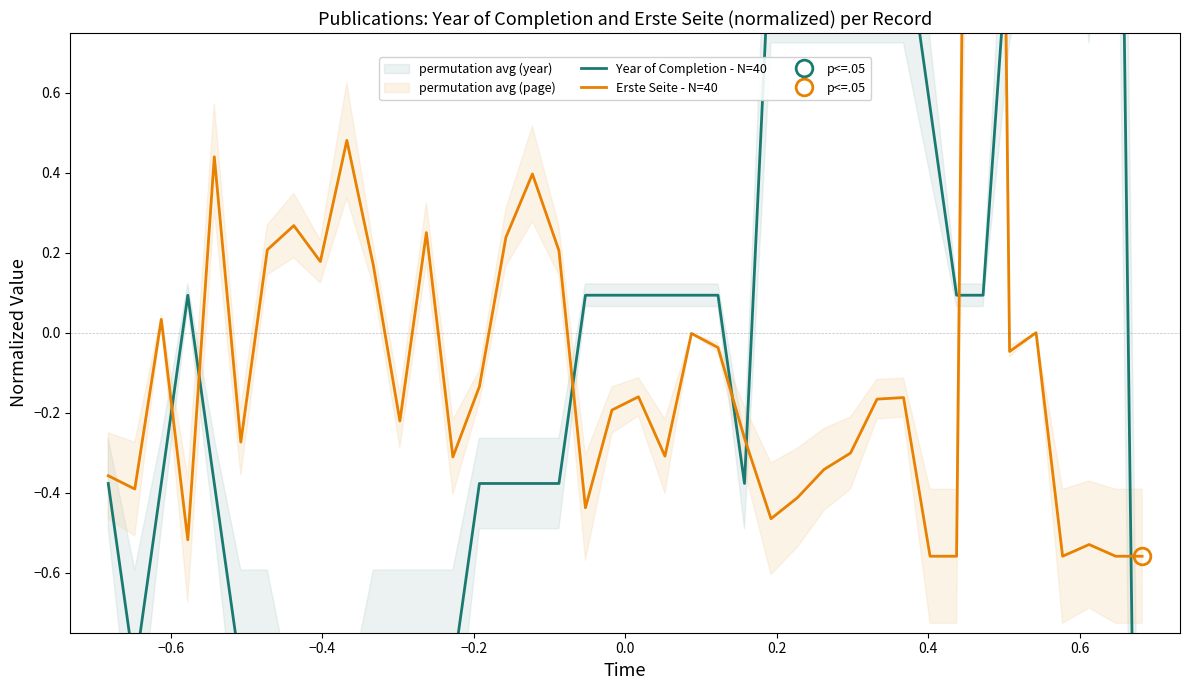

True or false: Erste Seite - N=40 has a value of -0.4 at 0.2.

False